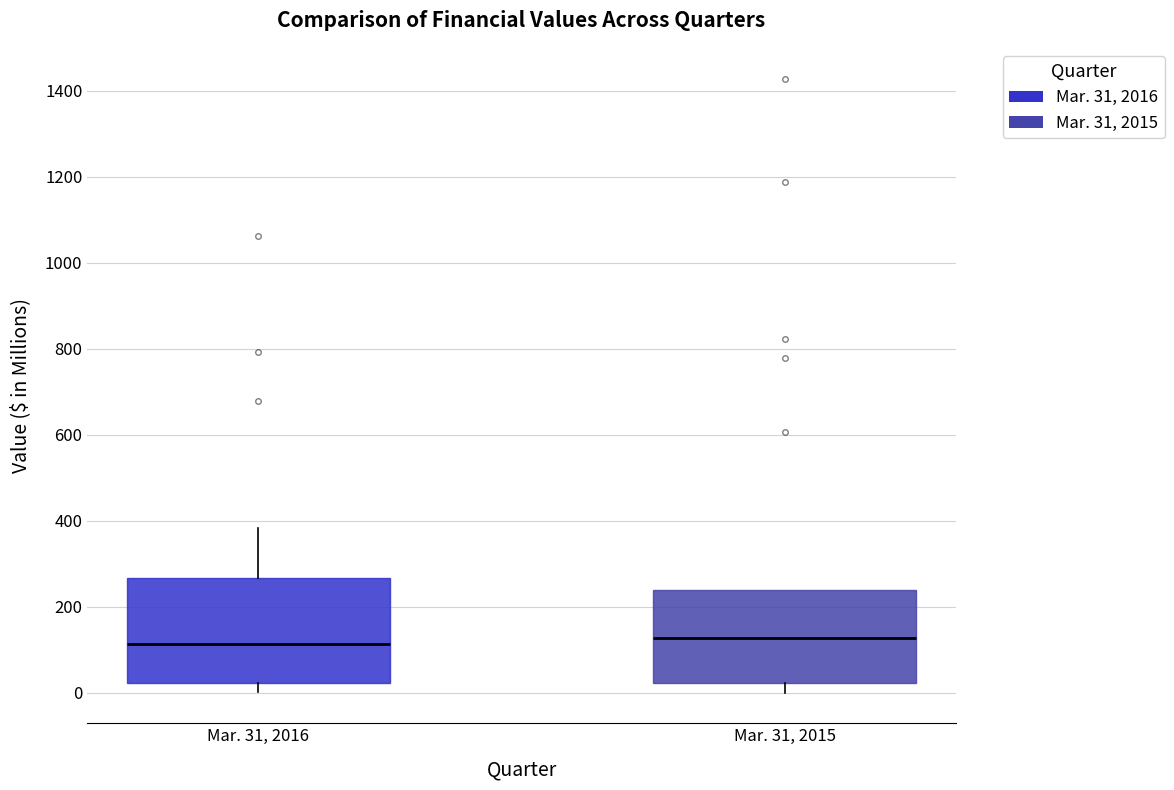

Comparing the boxes themselves (not the whiskers), which one is the tallest?

Mar. 31, 2016